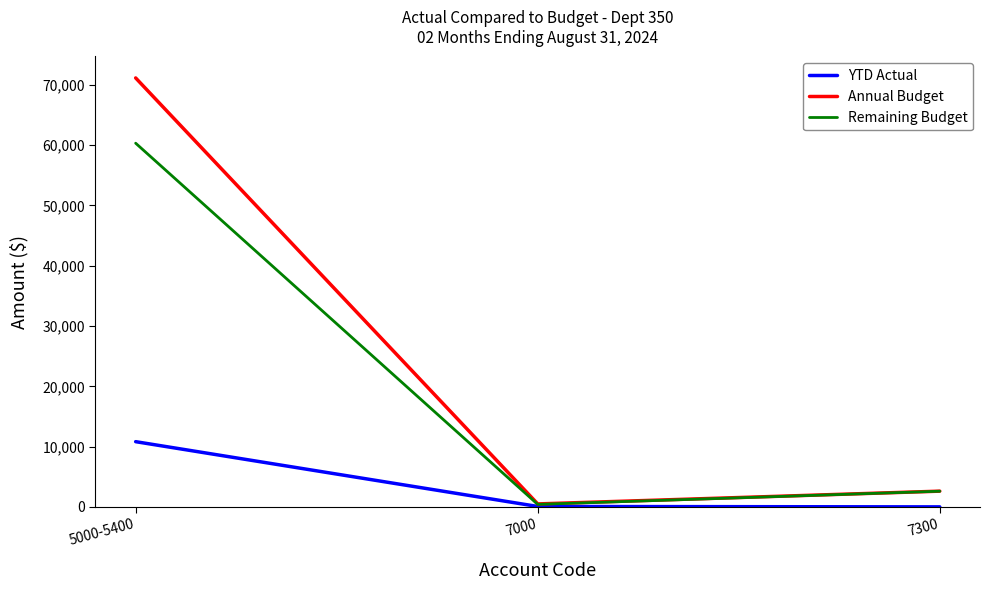

Which series has the widest spread of values?

Annual Budget